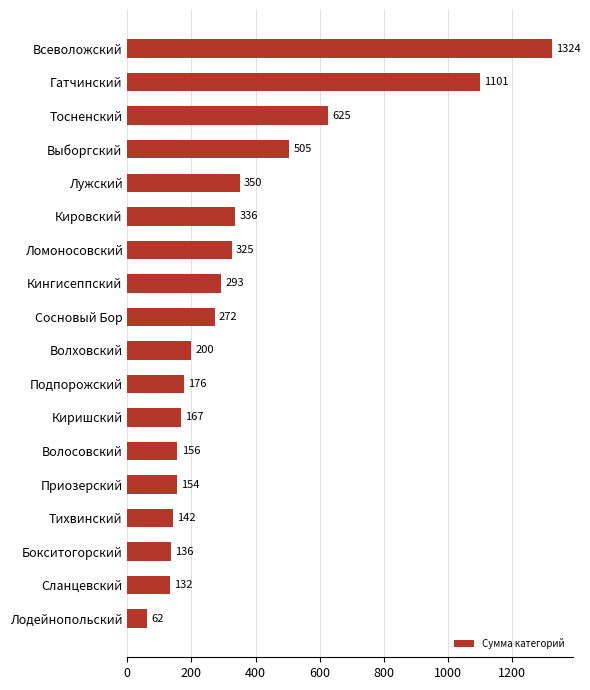

At which label is the value closest to 693?

Тосненский